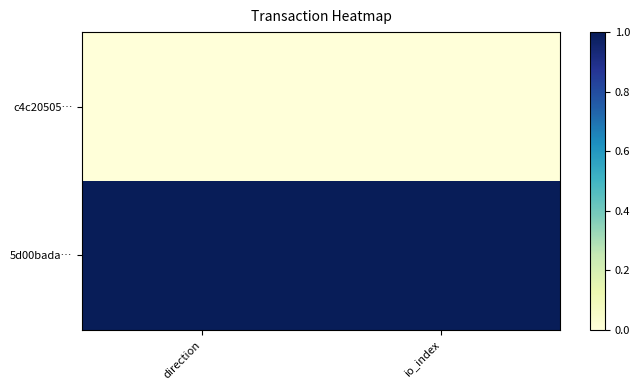

Reading left to right, transcribe all the data shown in this chart.

c4c20505…: direction=0	io_index=0
5d00bada…: direction=1	io_index=1